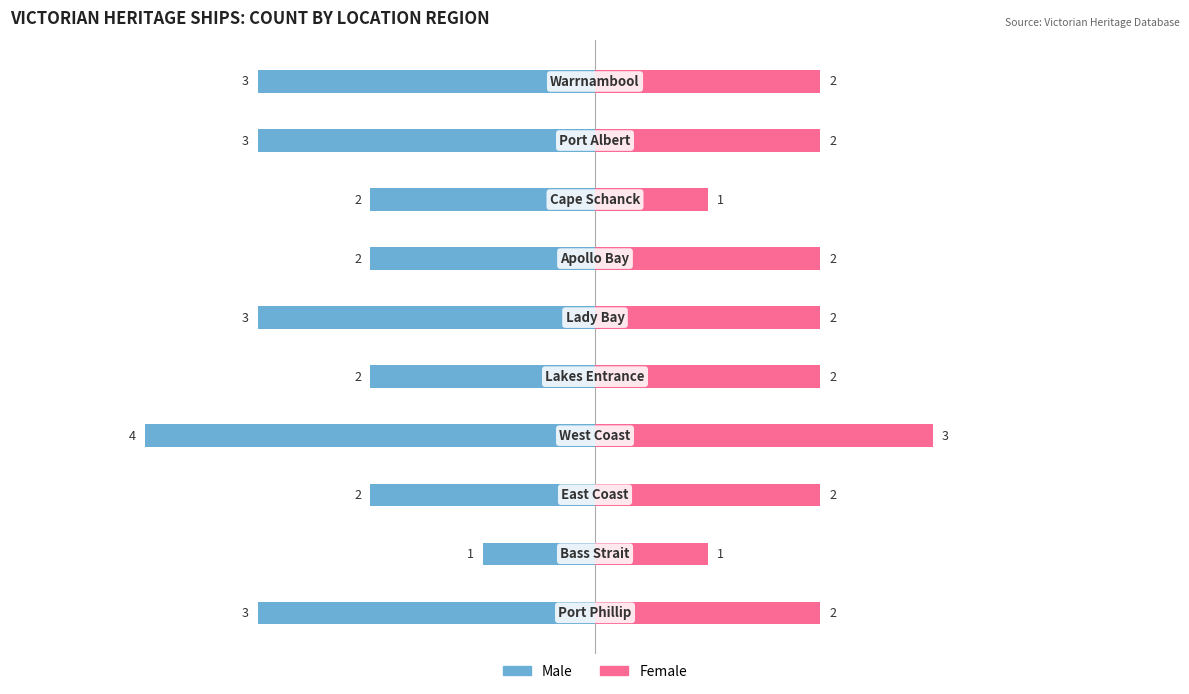

How many groups of bars are there?

10